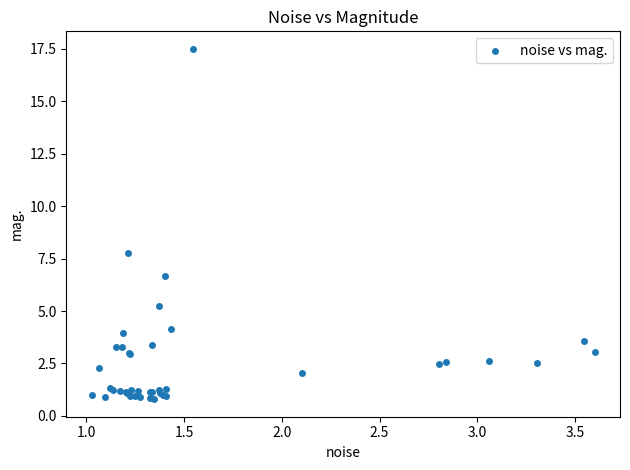

What Y value in the scatter plot is closest to 9?

7.8